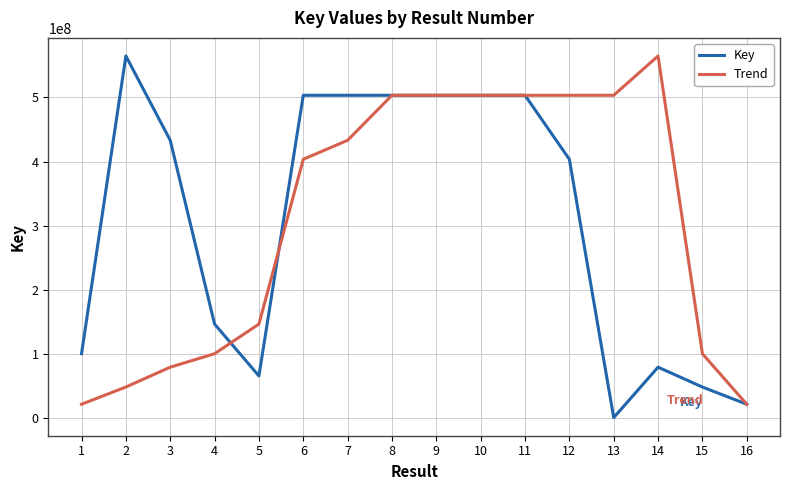

Is the value of Key at 7 greater than the value of Trend at 4?

Yes